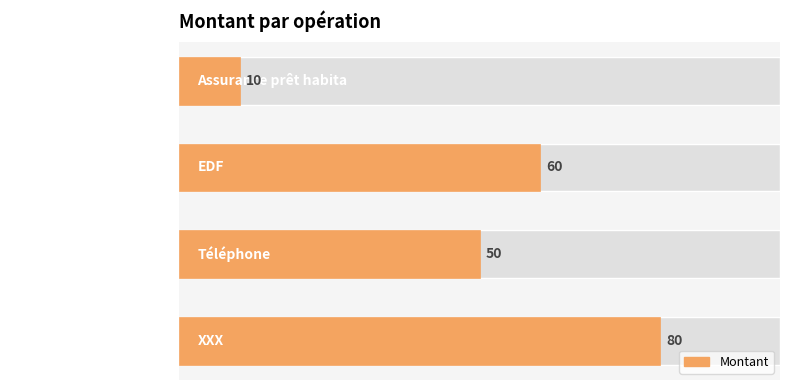

What is the sum of all values?

200